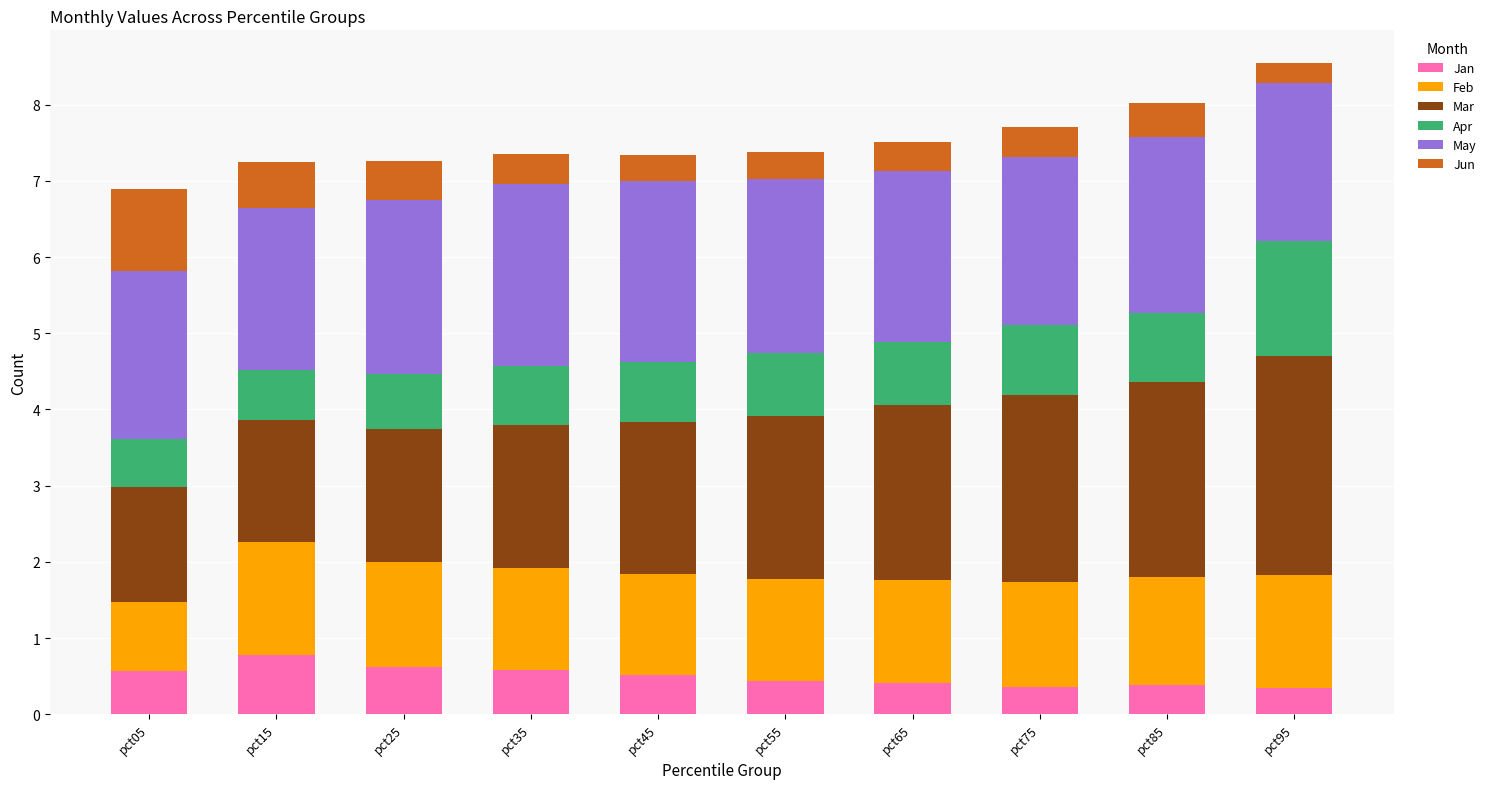

The Jan series shows 0.6 at pct05. True or false?

True